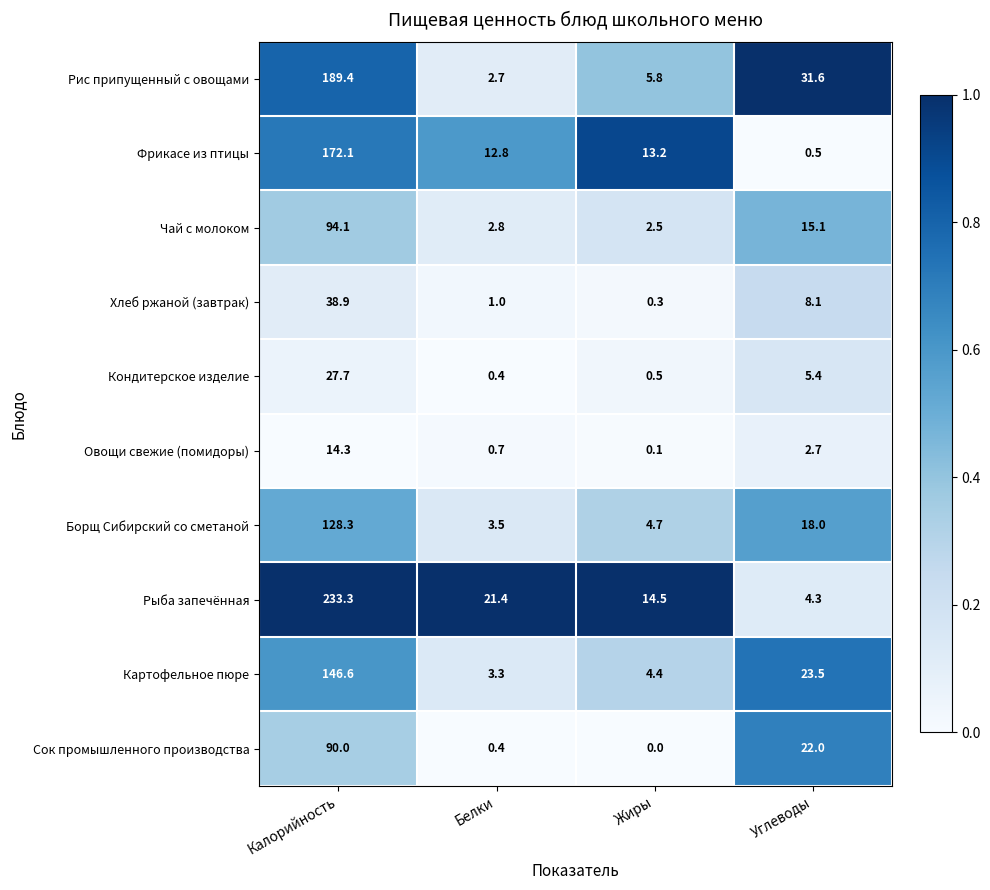

The Сок промышленного производства series shows 0.0 at Жиры. True or false?

True